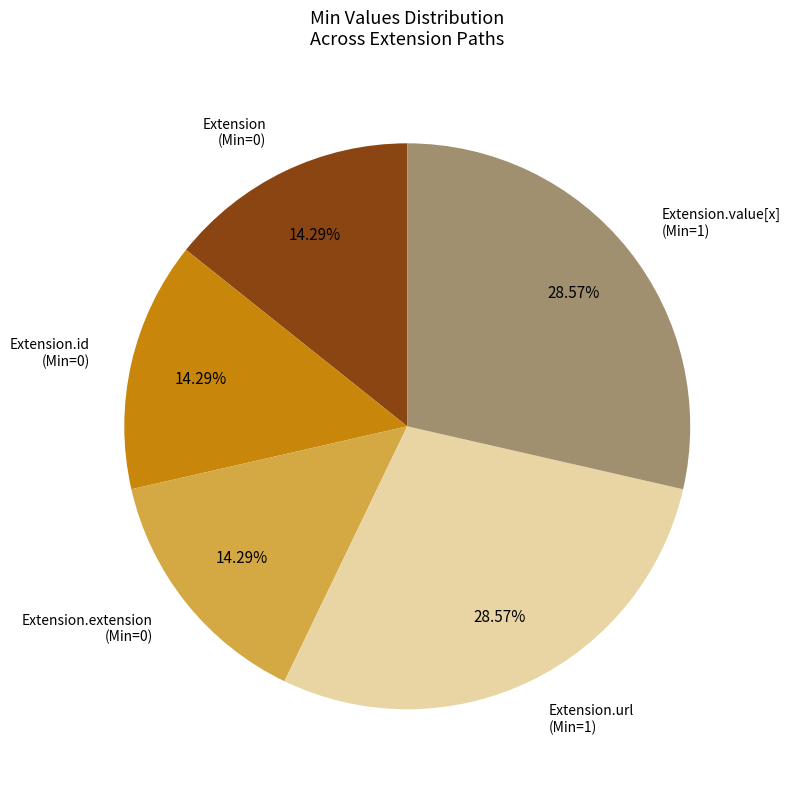

Does any single category account for the majority?

No